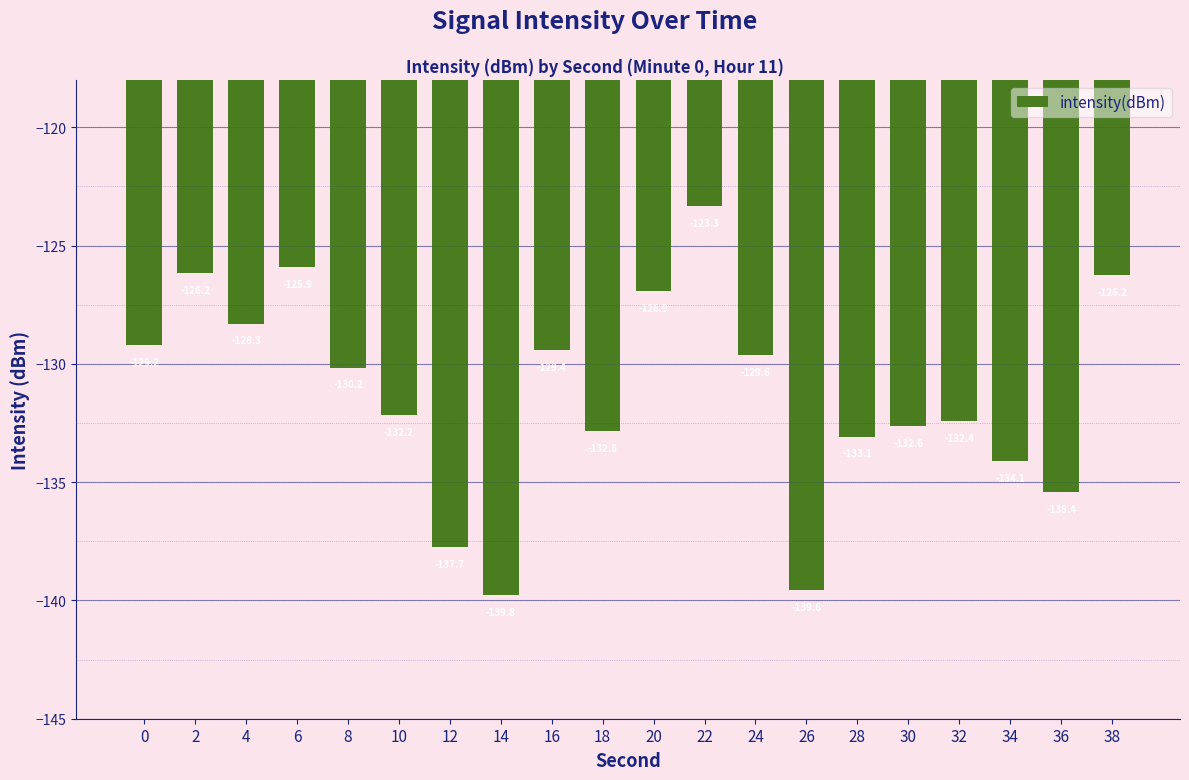

Which has a higher value, 28 or 26?

28